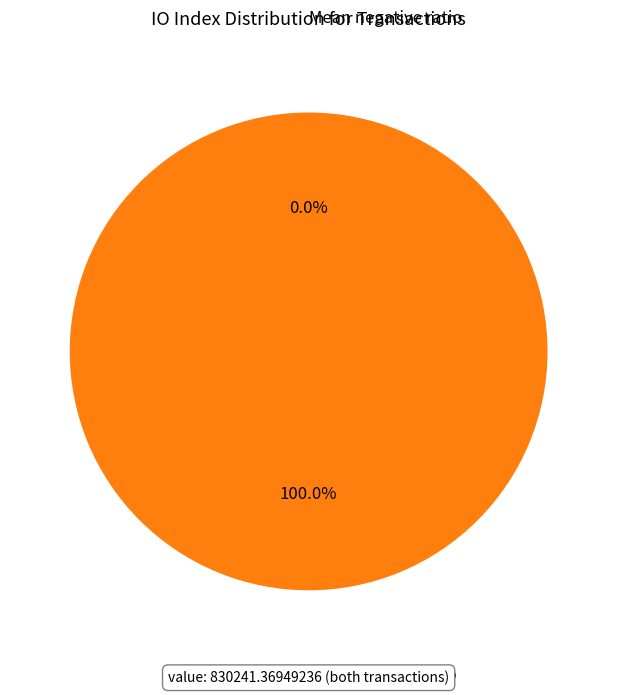

What percentage is the io_index=40 (direction=1) slice, to the nearest percent?

100%